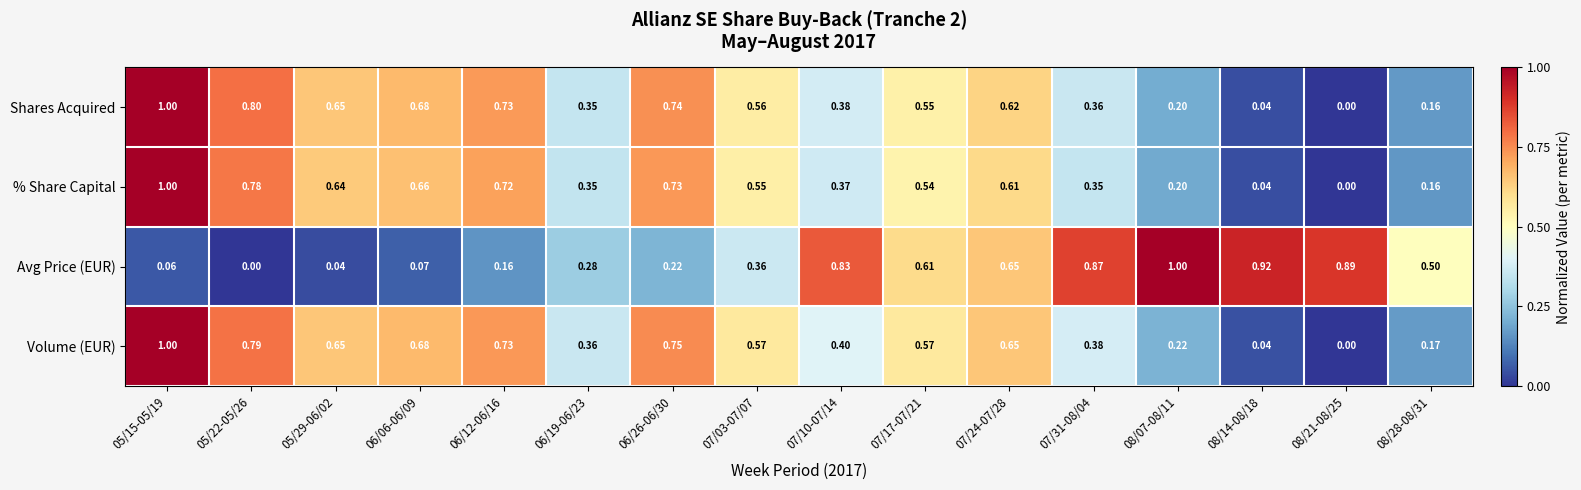

List the series in order of their overall mean, highest first.

Volume (EUR), Shares Acquired, % Share Capital, Avg Price (EUR)